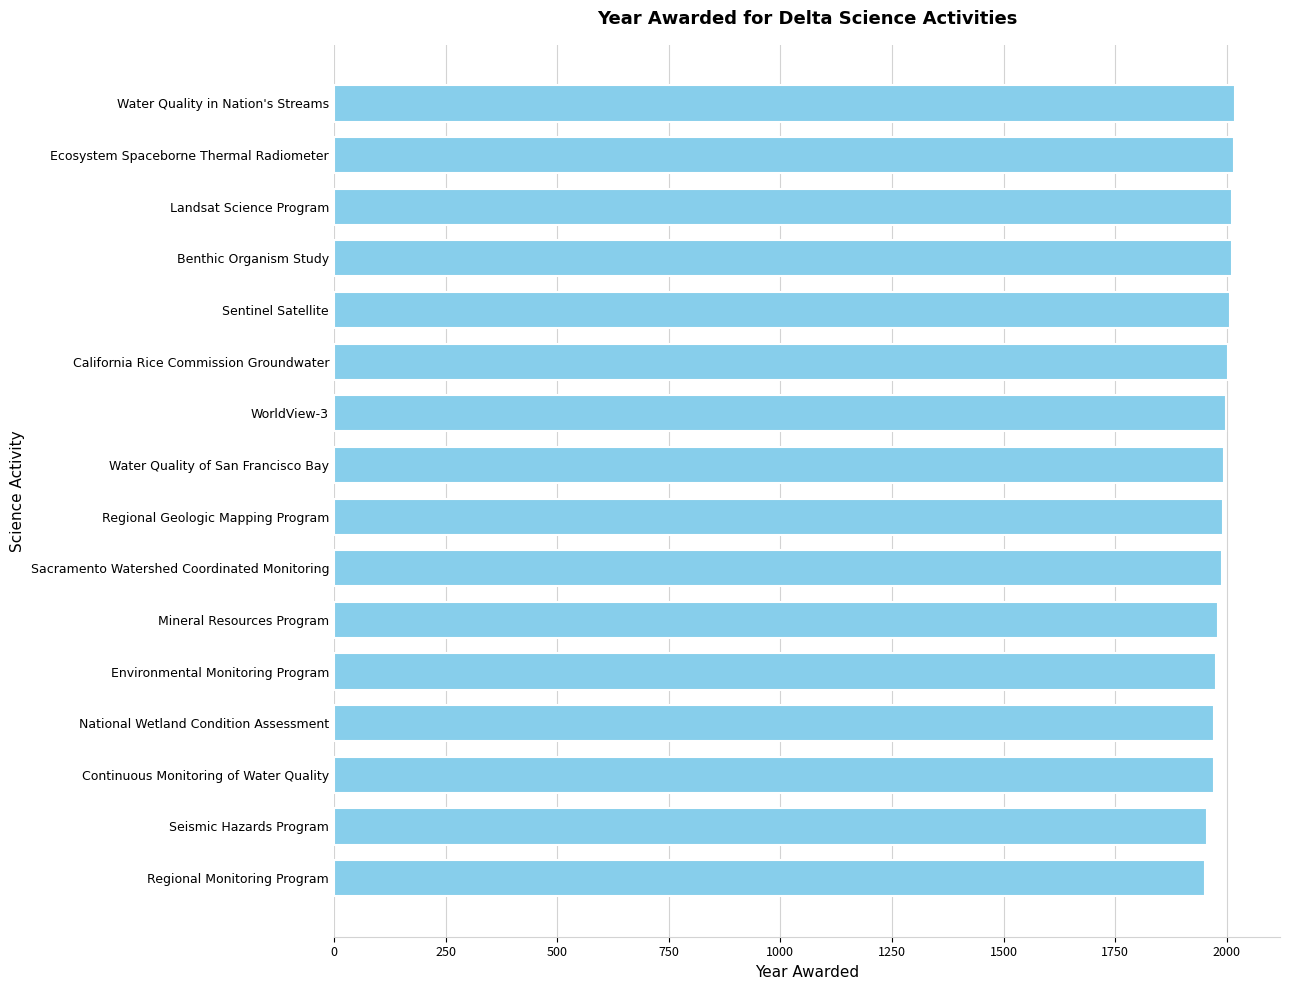

What value does the data have at Sentinel Satellite?

2008